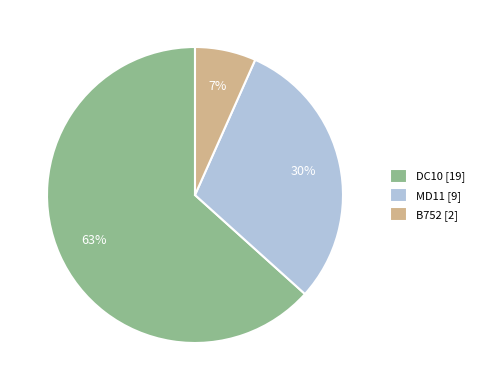

Do B752 [2] and DC10 [19] together represent more than half of the pie?

Yes